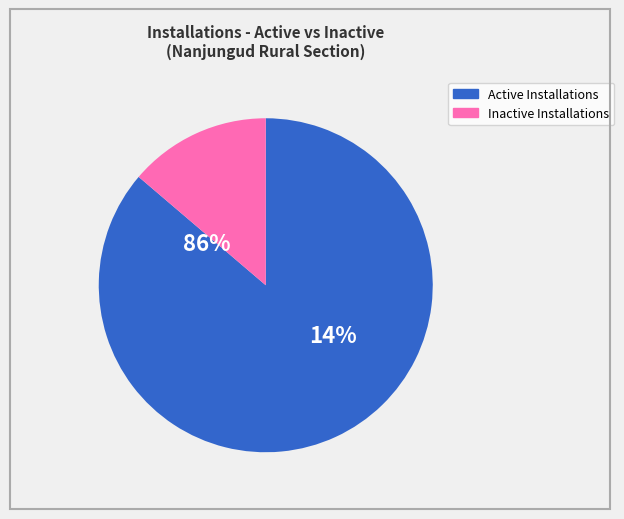

Is there any slice that represents more than half of the pie?

Yes